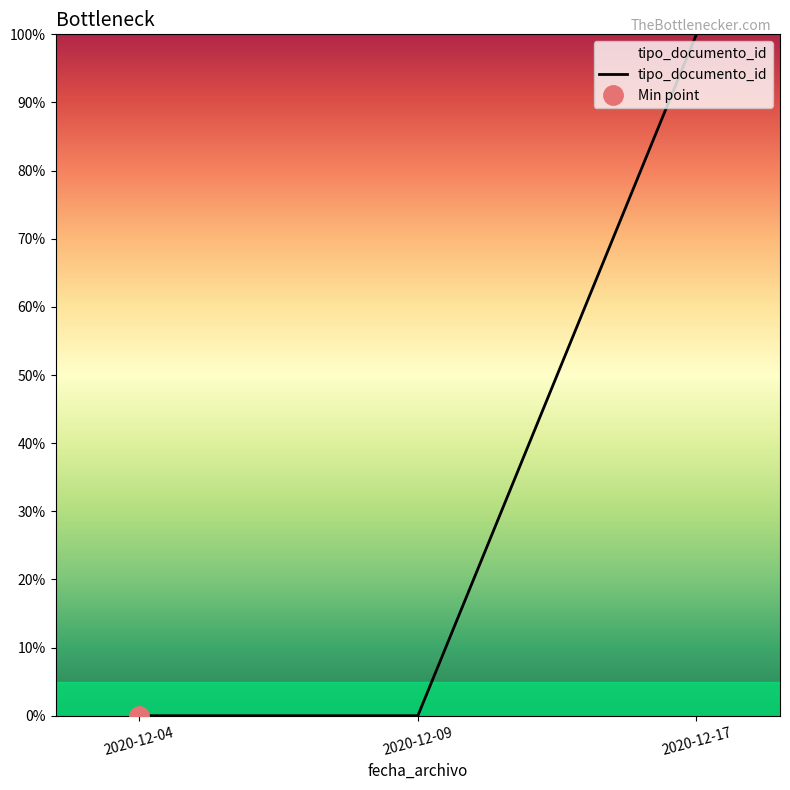

Where is the data nearest to the value 50?

2020-12-04